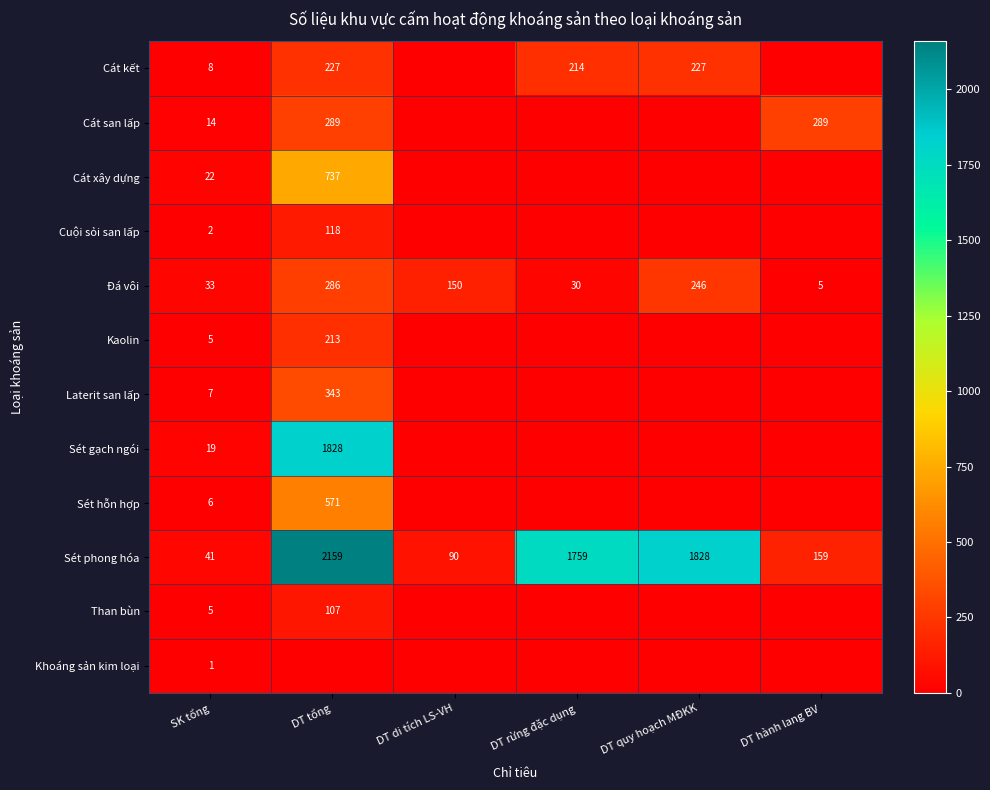

List the labels in order of Sét phong hóa value, largest first.

DT tổng, DT quy hoạch MĐKK, DT rừng đặc dụng, DT hành lang BV, DT di tích LS-VH, SK tổng